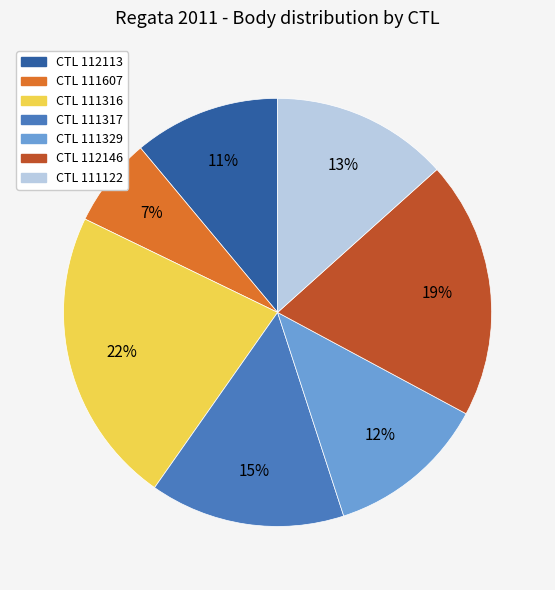

Is there a majority slice in this chart?

No